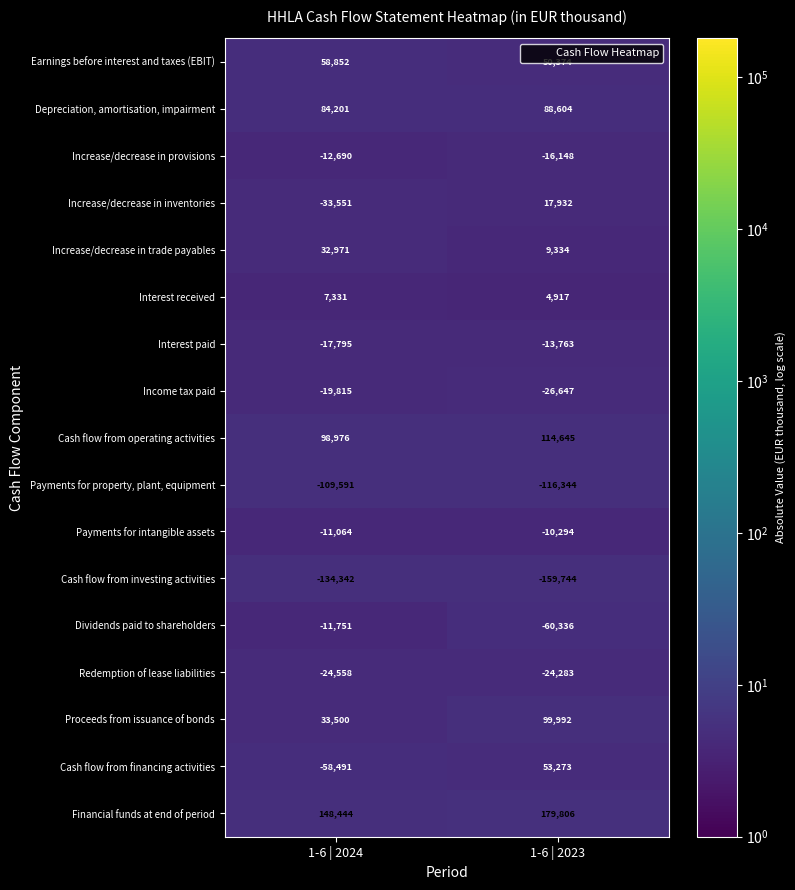

At which category is the sum across all series the highest?

1-6 | 2023